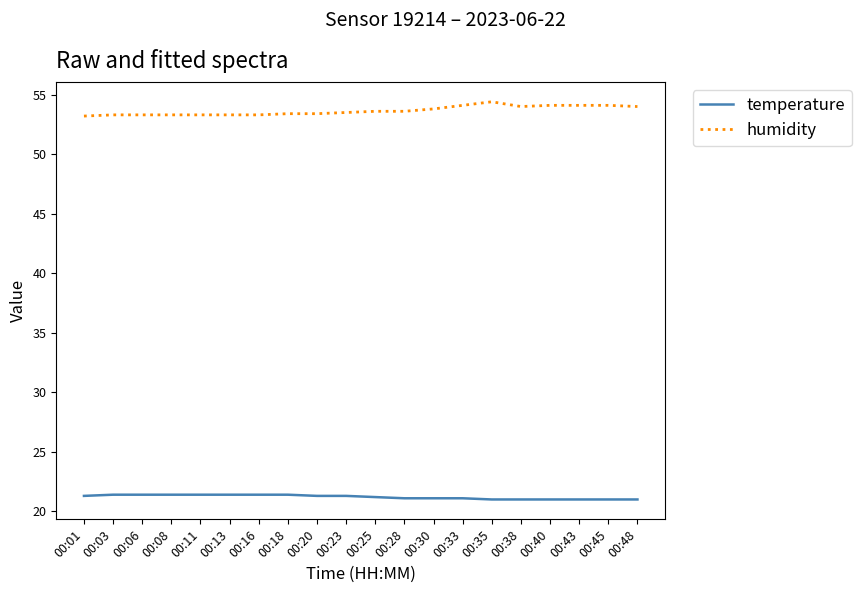

Which series has the largest total across all categories?

humidity